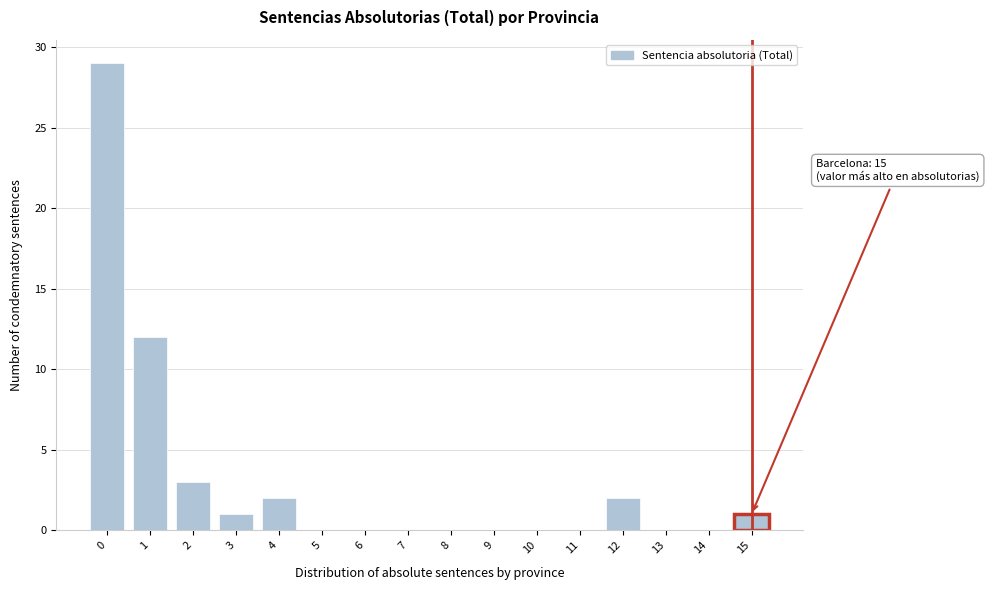

Reading left to right, list all the values displayed in this chart.

0=29	1=12	2=3	3=1	4=2	5=0	6=0	7=0	8=0	9=0	10=0	11=0	12=2	13=0	14=0	15=1